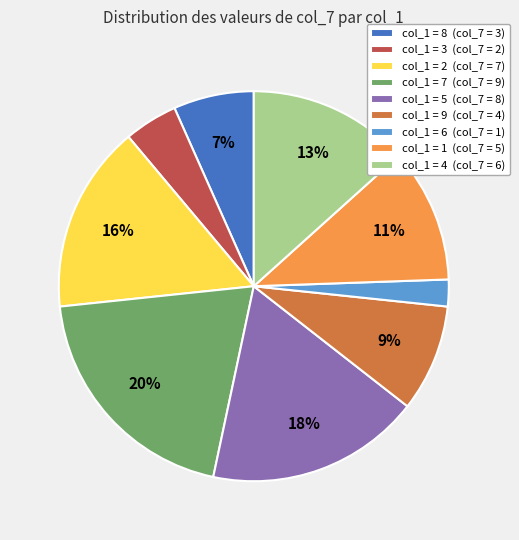

True or false: col_1 = 6 (col_7 = 1) accounts for 2% of the total.

True